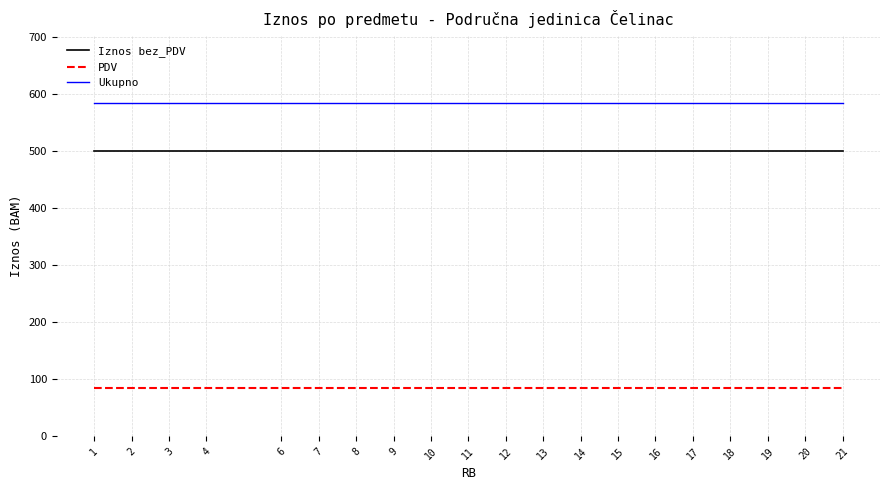

The PDV series shows 85 at 15. True or false?

True